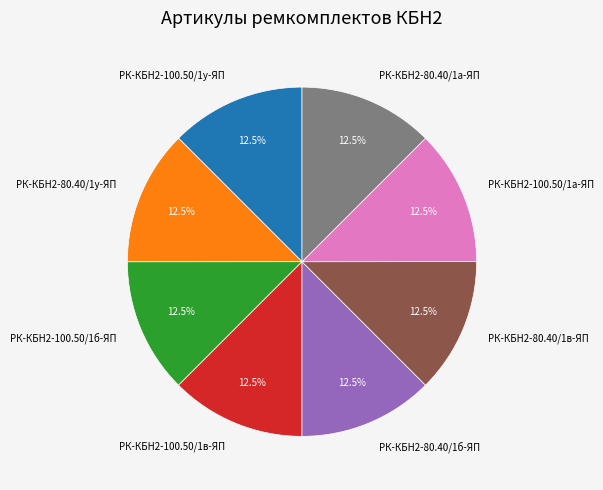

Does РК-КБН2-100.50/1в-ЯП represent more than half of the total?

No